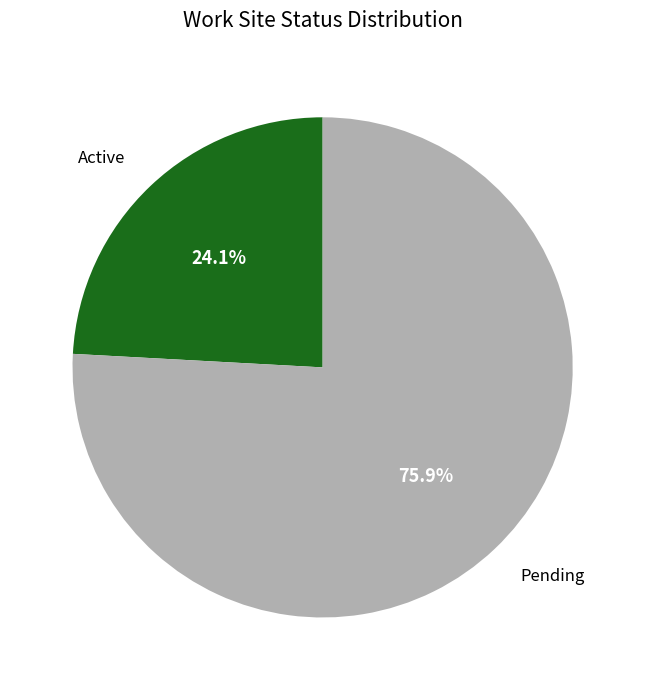

The Pending slice represents 81% of the pie. True or false?

False